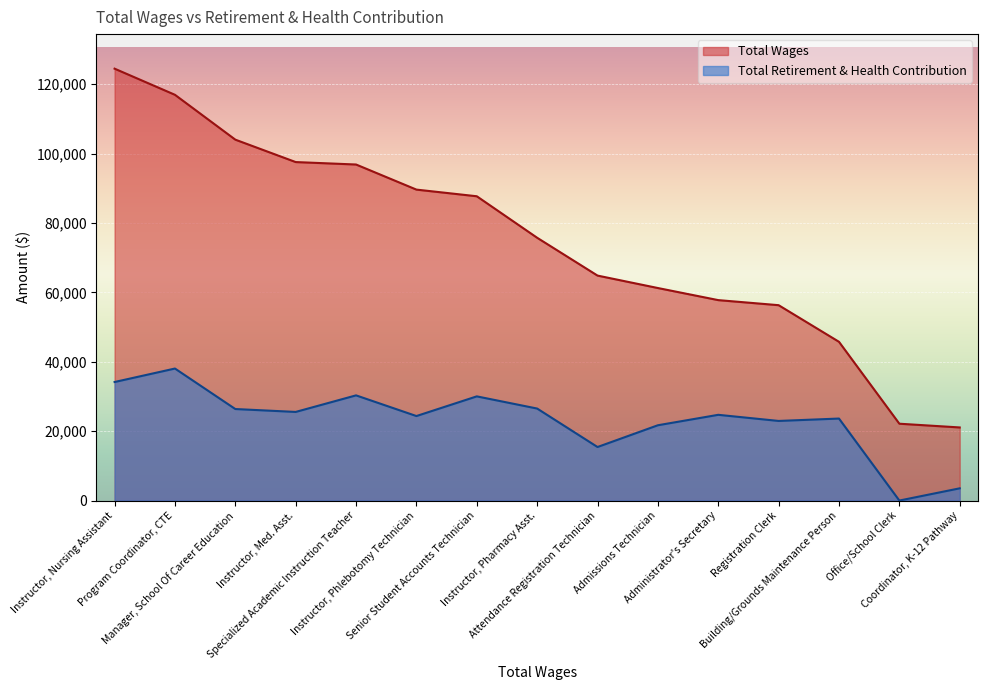

How many lines are shown in the chart?

2